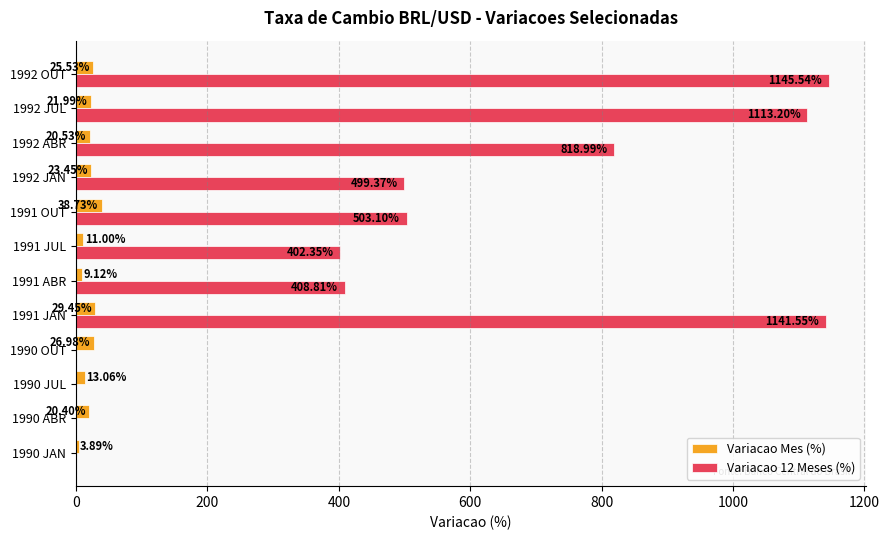

What is the sum of all Variacao 12 Meses (%) values?

6032.9